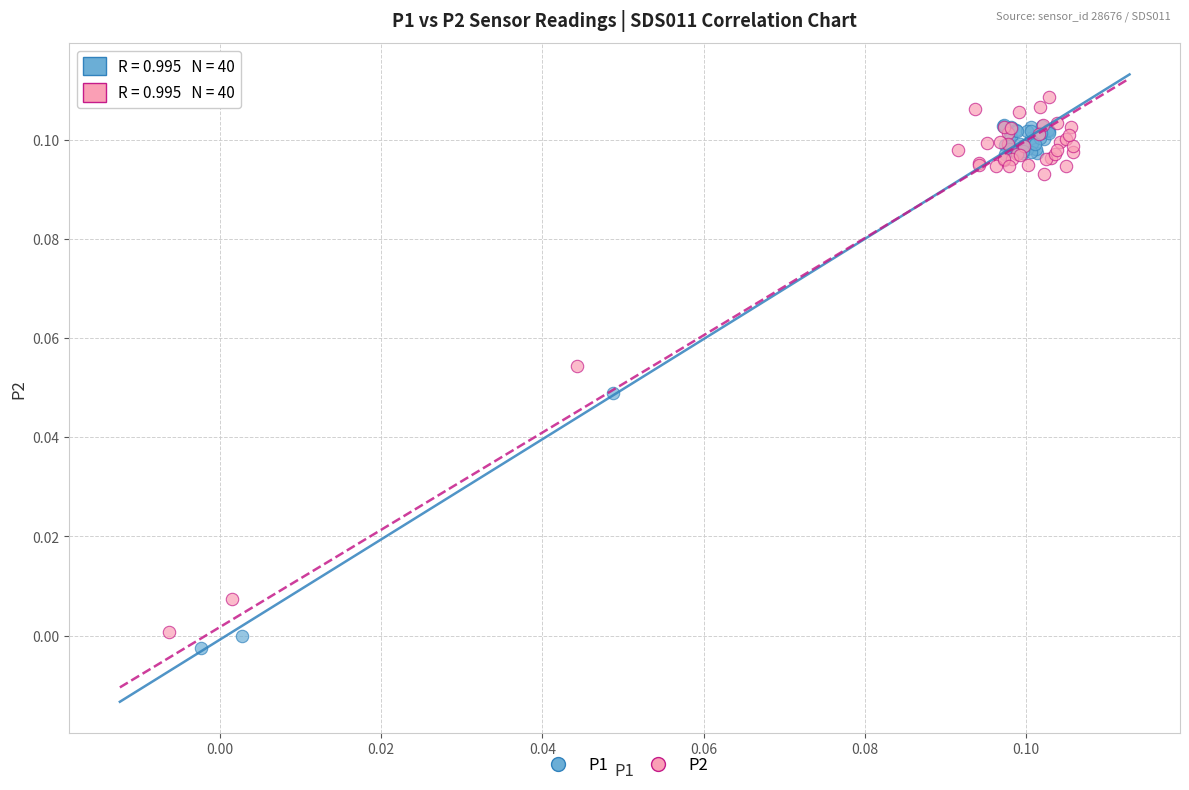

Which series reaches the minimum Y coordinate?

P1